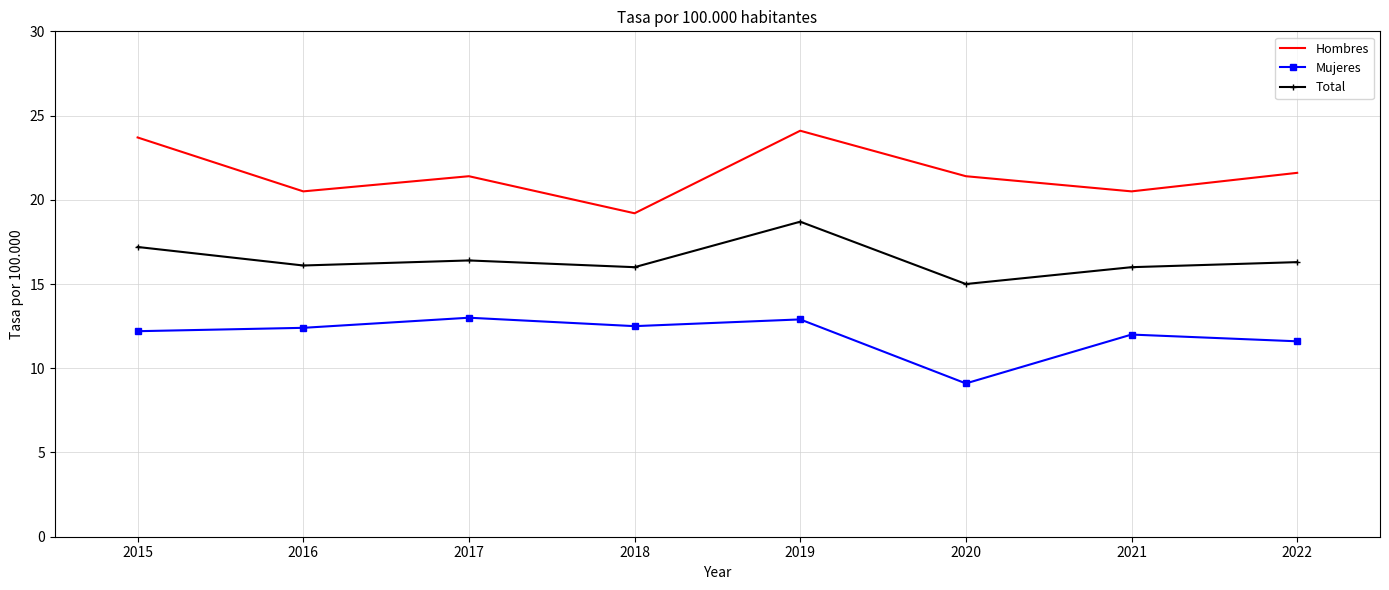

What is the difference between the highest and lowest values at 2015?

11.5